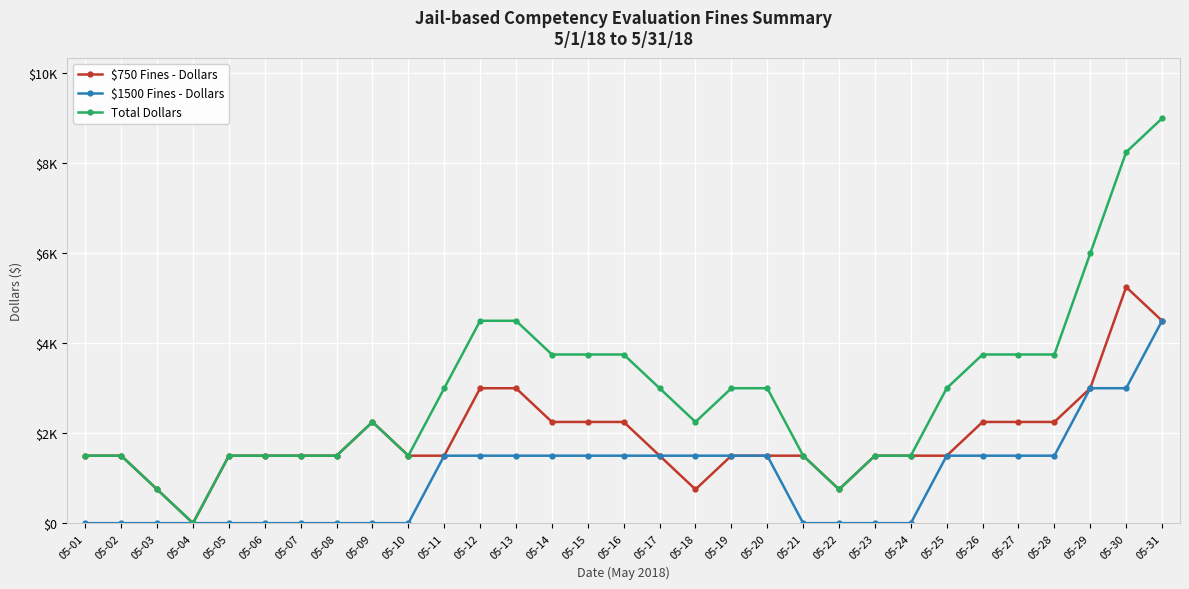

Is this an area chart (filled region under the line)?

No